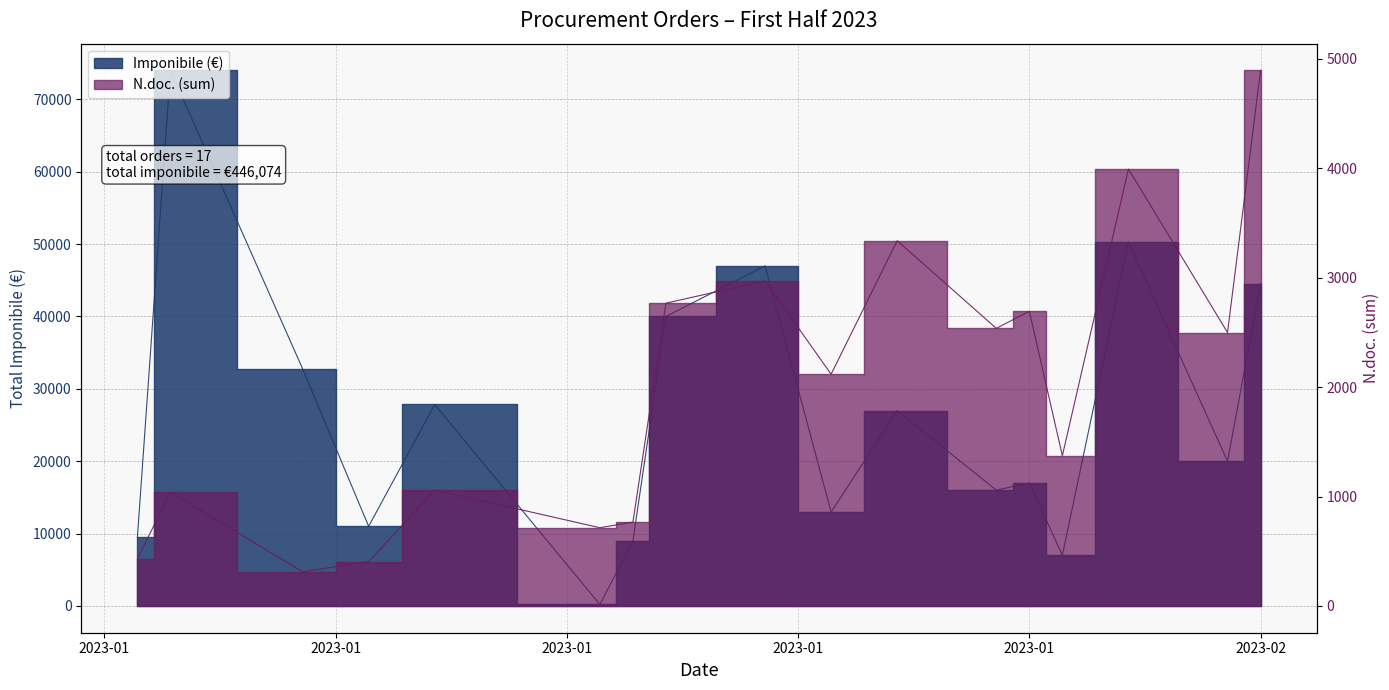

What is the label of the 9th point from the left?

2023-01-23